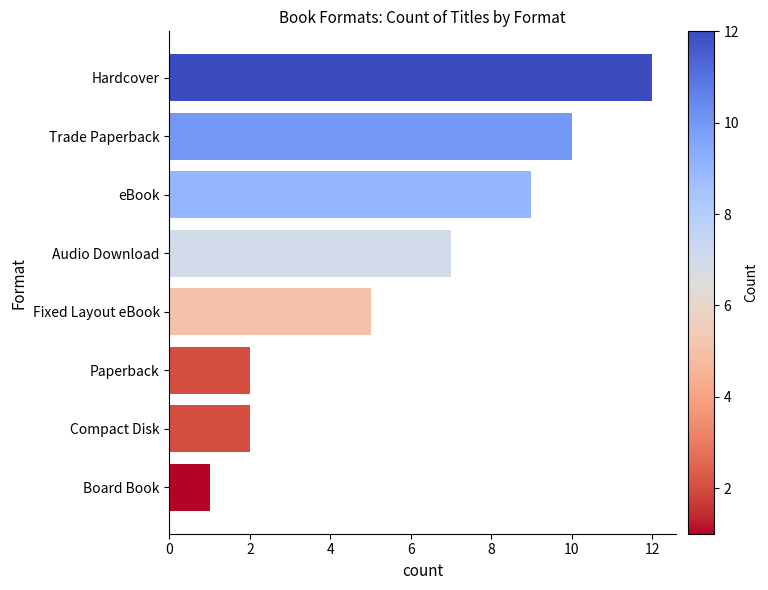

Reading top to bottom, transcribe all the data shown in this chart.

Hardcover=12	Trade Paperback=10	eBook=9	Audio Download=7	Fixed Layout eBook=5	Paperback=2	Compact Disk=2	Board Book=1